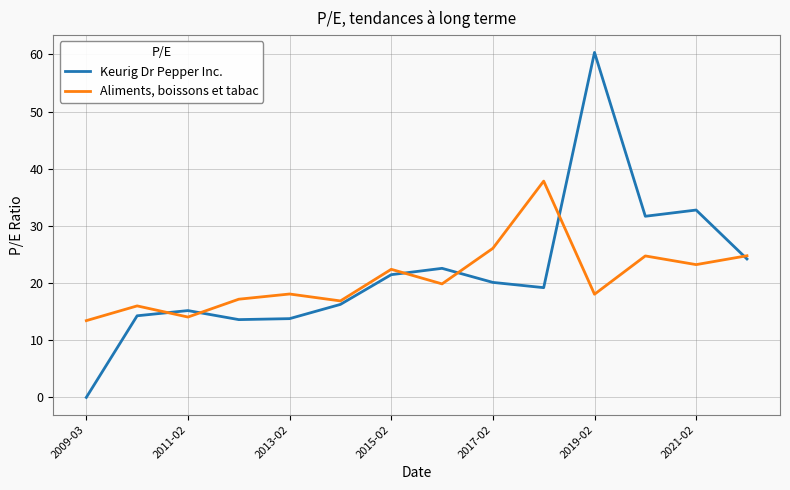

Which series has the largest range (max minus min)?

Keurig Dr Pepper Inc.